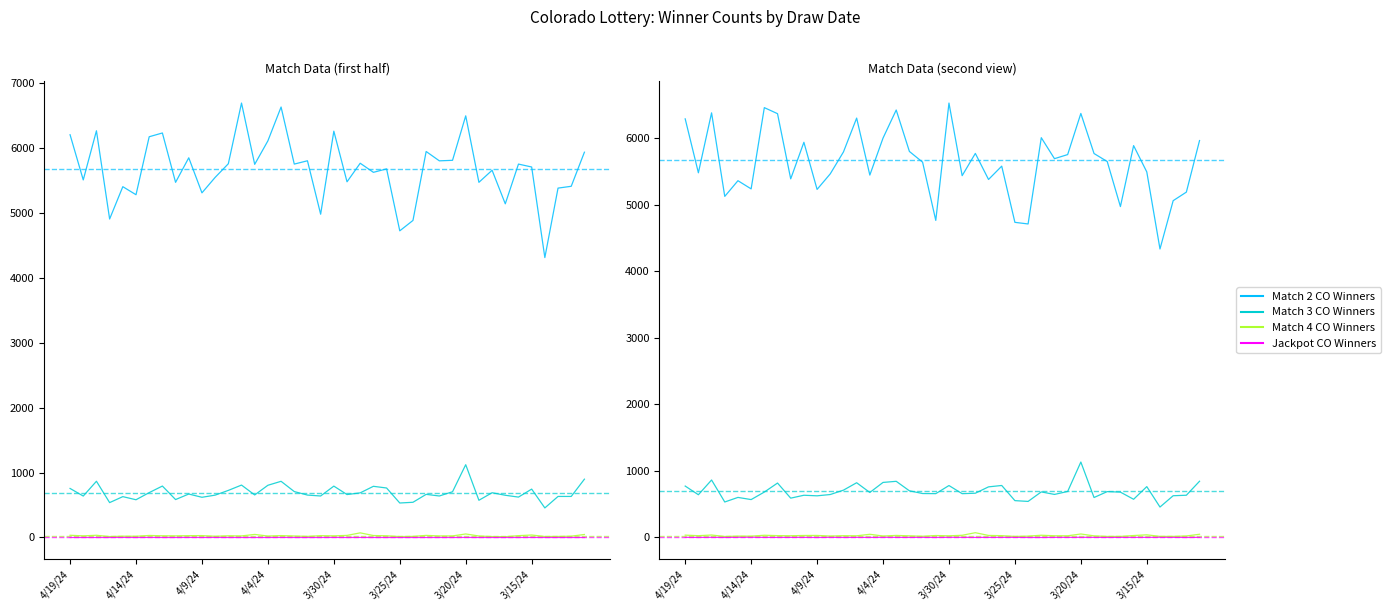

What are all the series names shown in the legend?

Match 2 CO Winners, Match 3 CO Winners, Match 4 CO Winners, Jackpot CO Winners